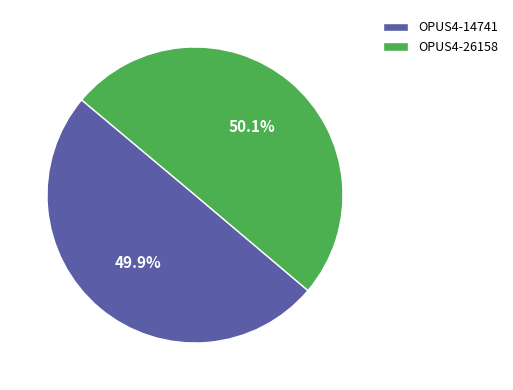

How much of the chart is everything except OPUS4-26158?

49.9%